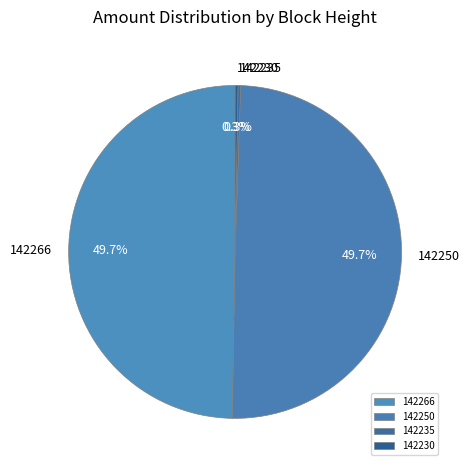

To the nearest percent, what is the average slice percentage?

25%